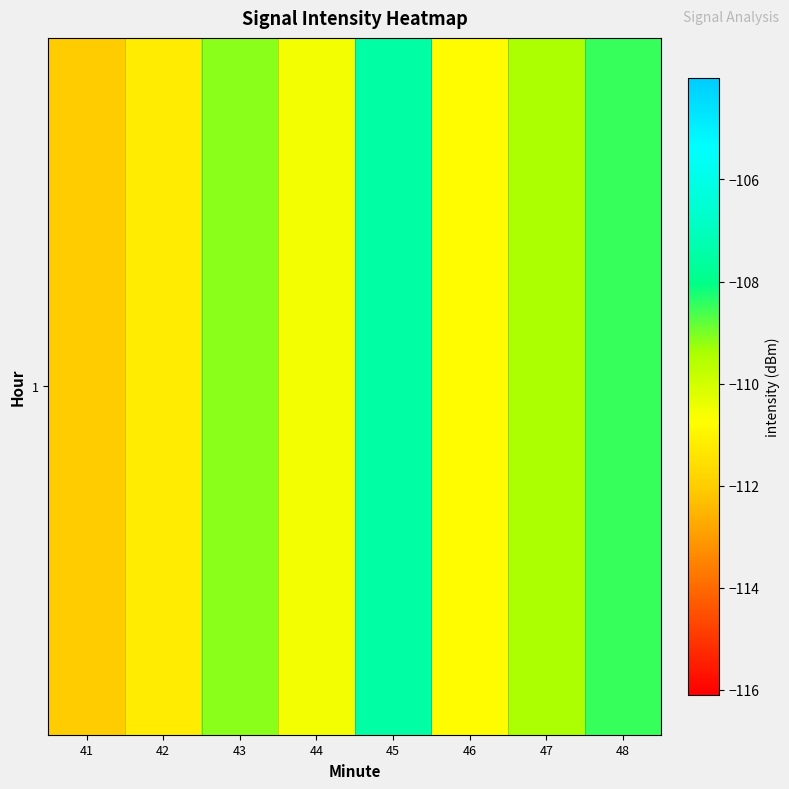

What is the minimum value shown in the chart?

-112.1